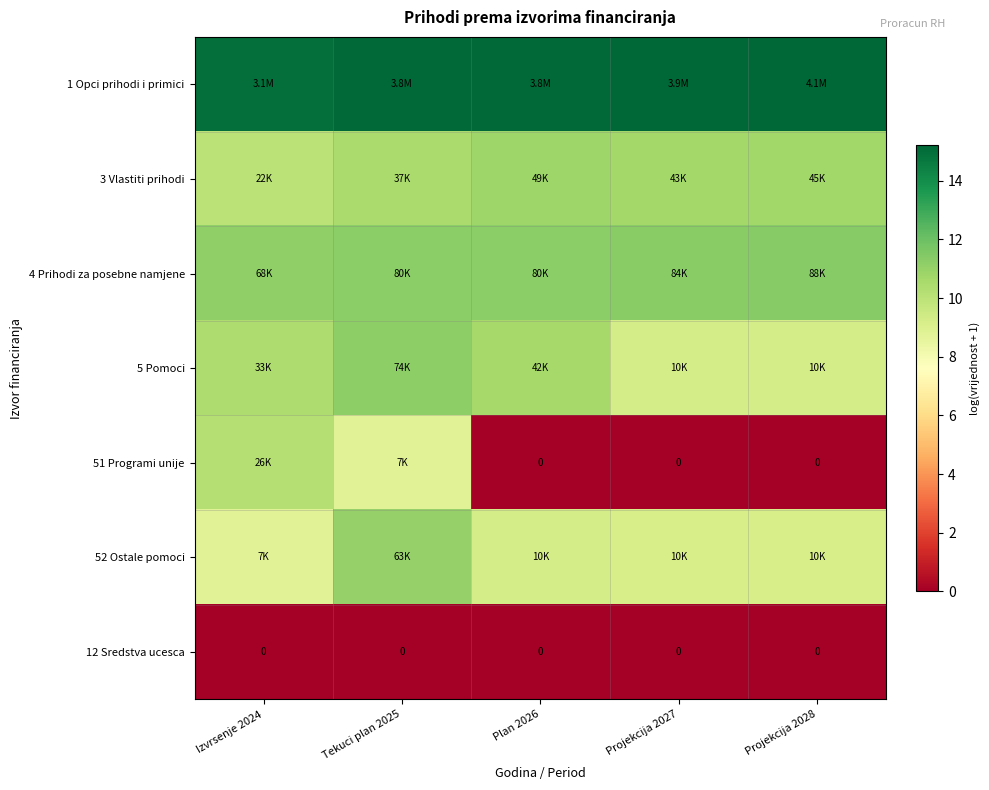

At how many categories does at least one series exceed 1?

5